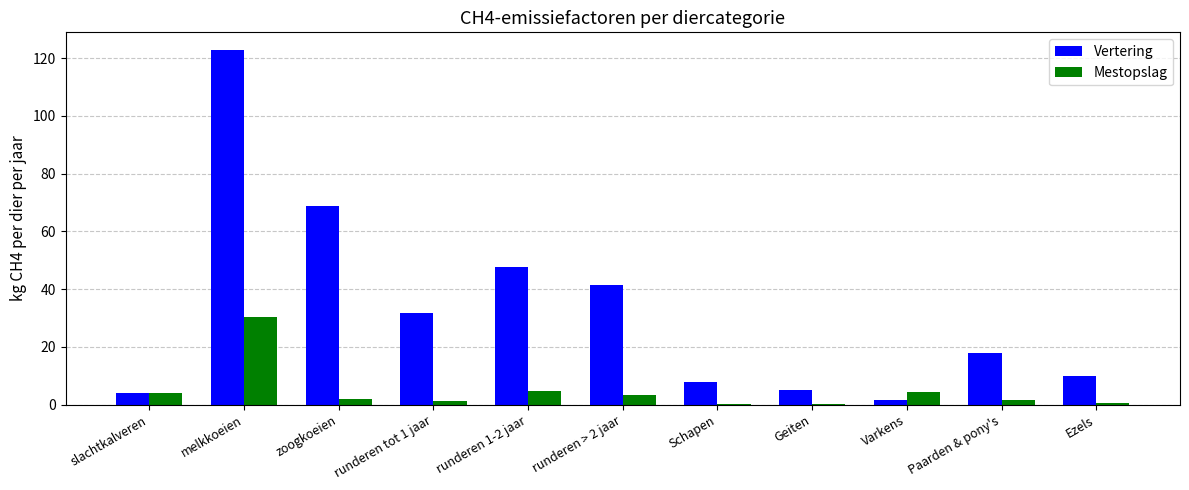

What is the difference between the Mestopslag values at runderen 1-2 jaar and Schapen?

4.6